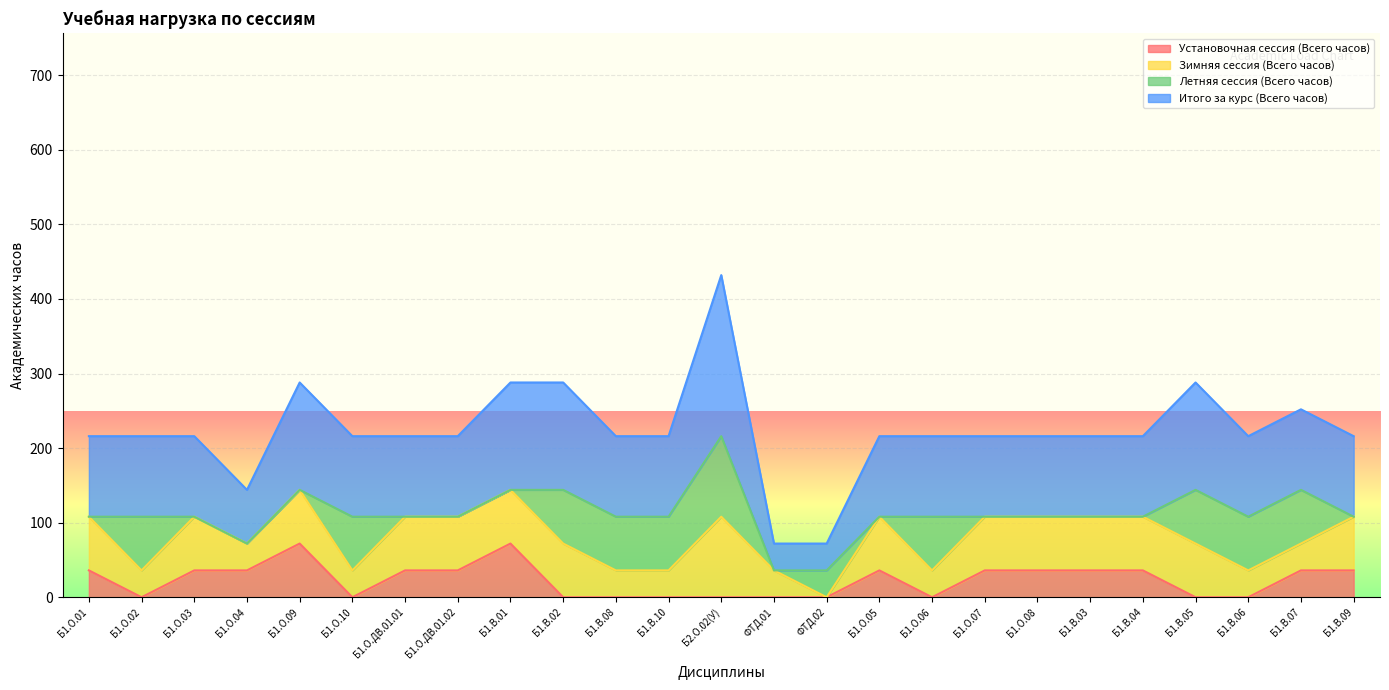

What is the lowest value of the Итого за курс (Всего часов) series?

72